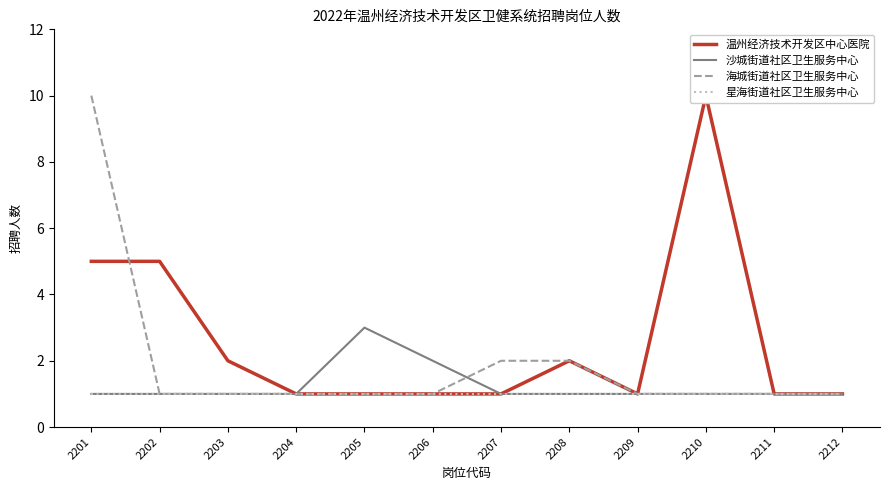

What is the approximate value of 星海街道社区卫生服务中心 at 2207?

1